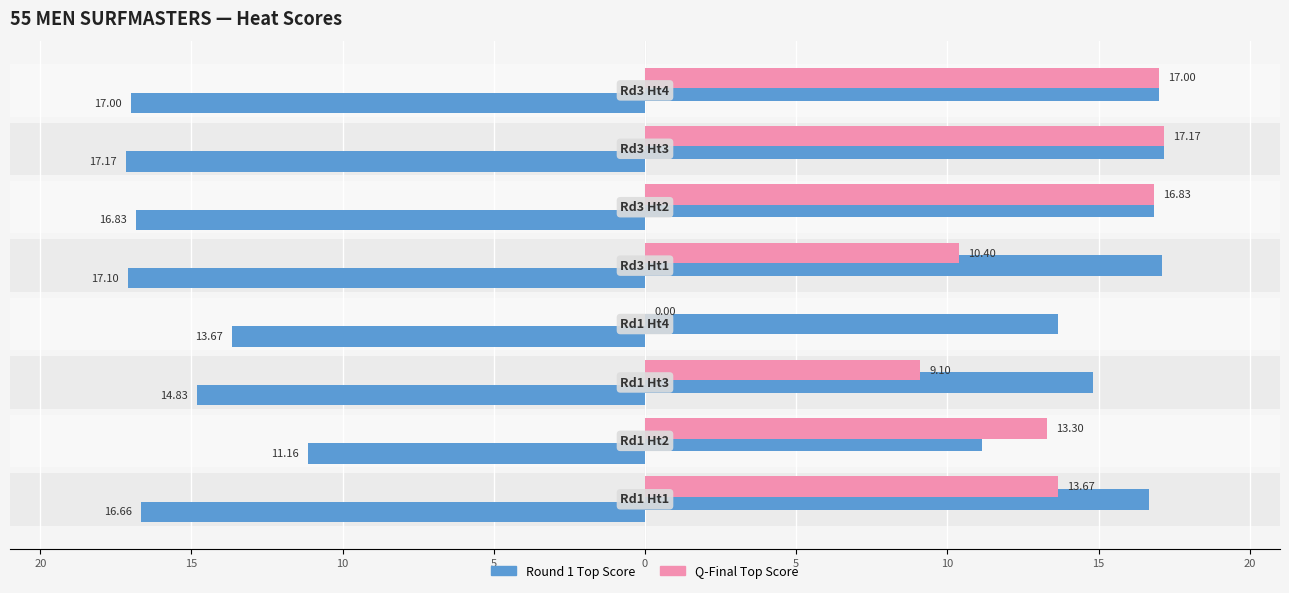

Is the value of Round 1 Top Score (left) at 5 greater than the value of Round 1 Top Score at 15?

No